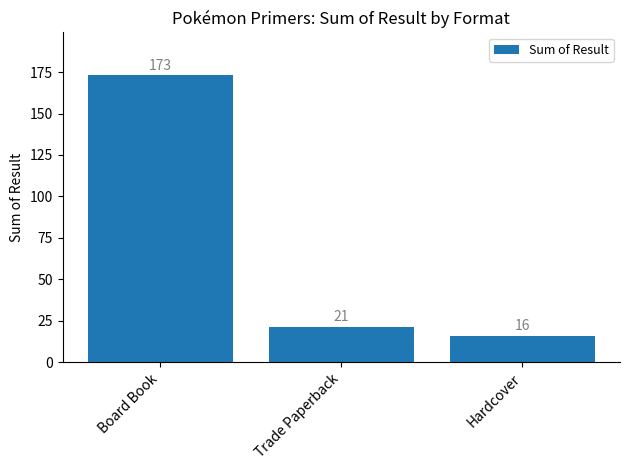

Rank the categories by value from lowest to highest.

Hardcover, Trade Paperback, Board Book